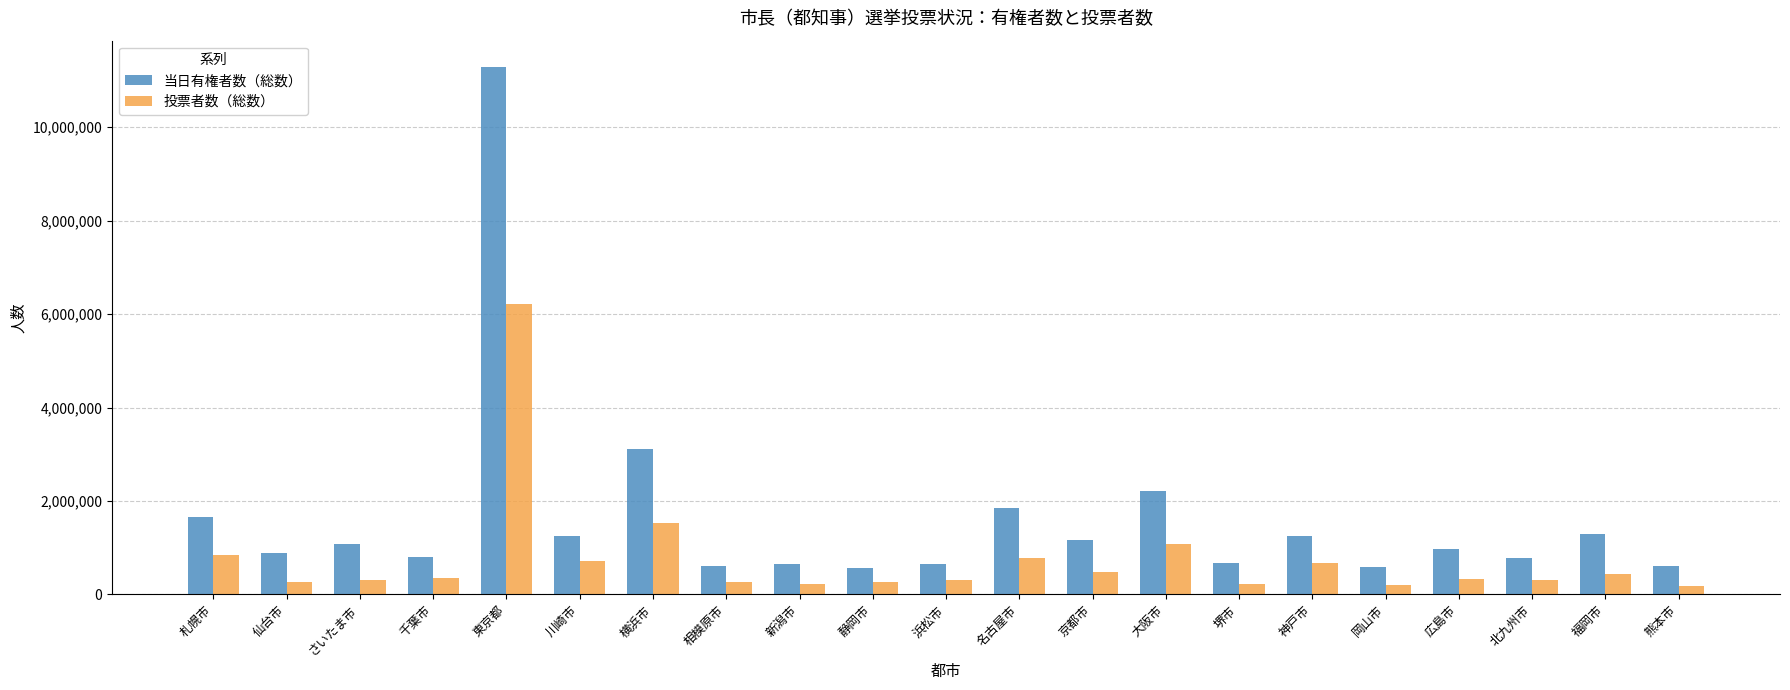

What is the total value across all series at 東京都?

17500169